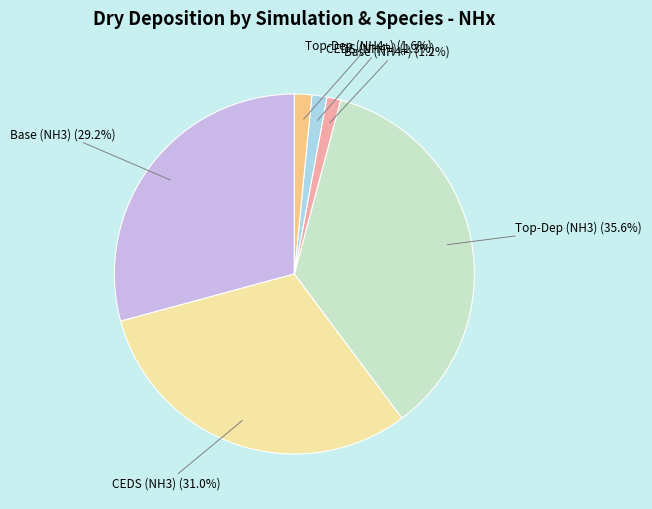

Does any single category account for the majority?

No